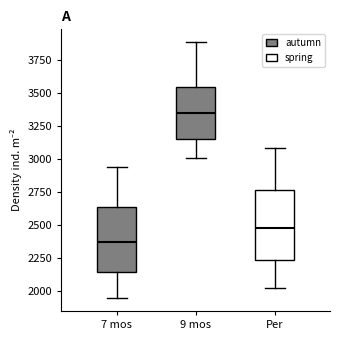

Which box's median line is the lowest?

7 mos